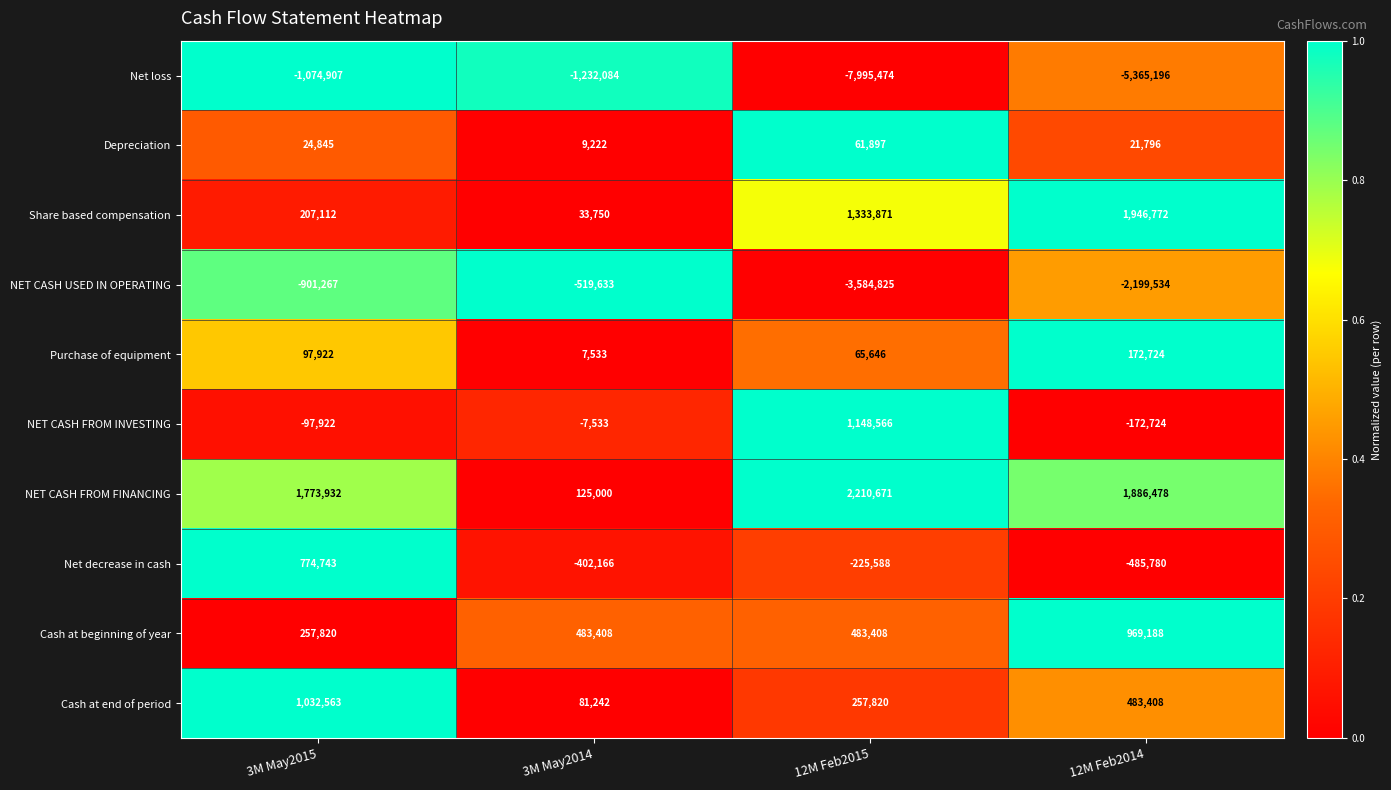

Which series has the largest range (max minus min)?

Net loss